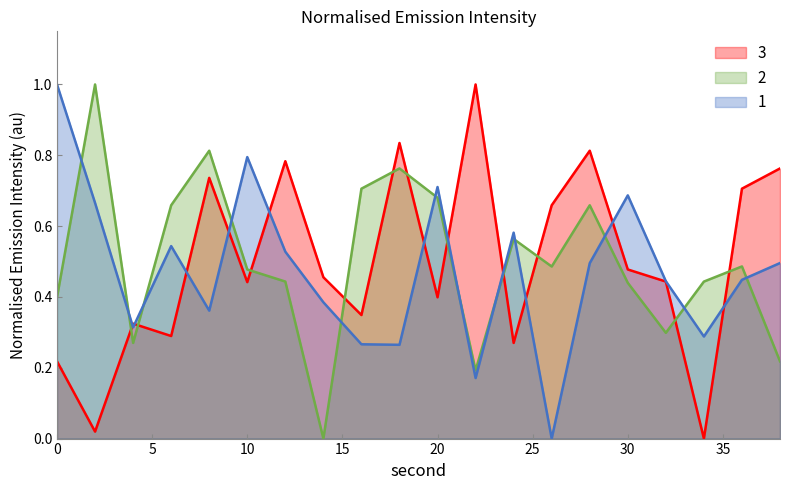

Count the 2 values in the range 0 to 1.

20